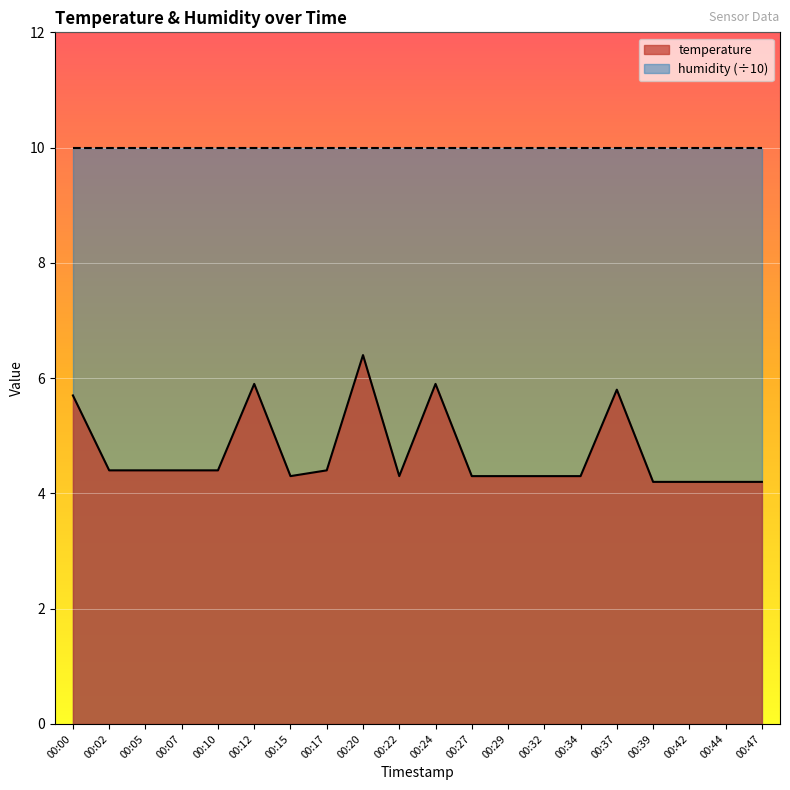

What is the approximate value at 00:22?

4.3